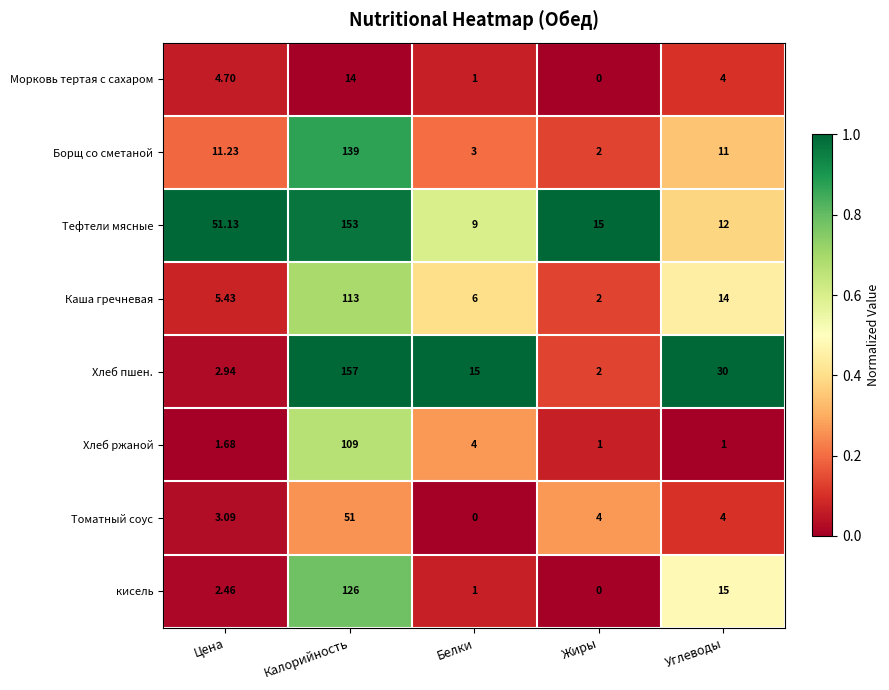

Which label corresponds to the largest value in the chart?

Калорийность